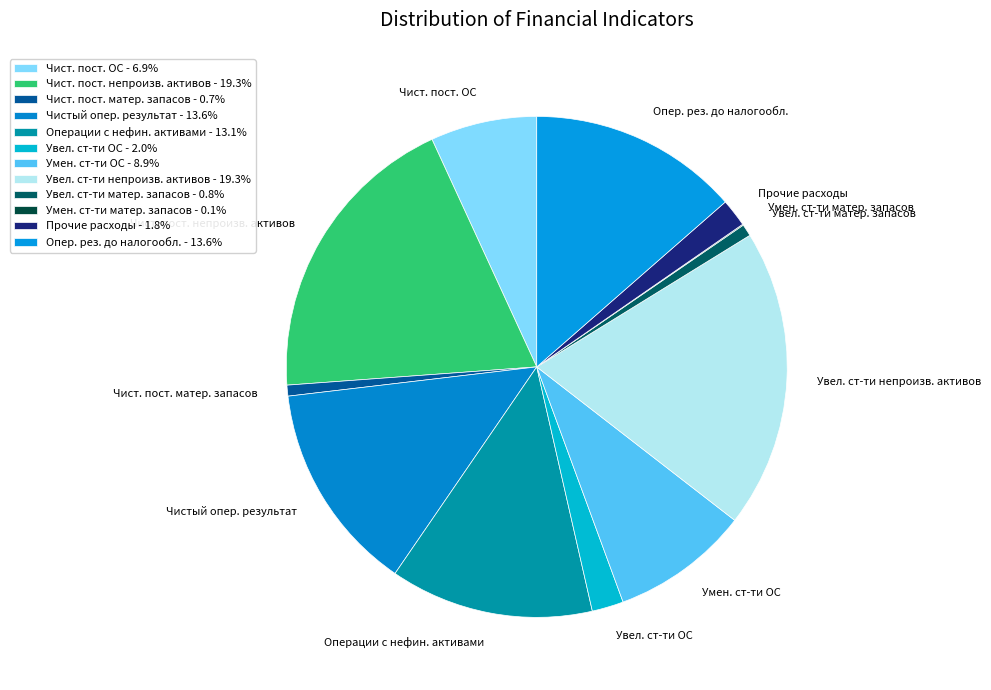

Combined, do Увел. ст-ти ОС and Чист. пост. непроизв. активов account for over 50%?

No